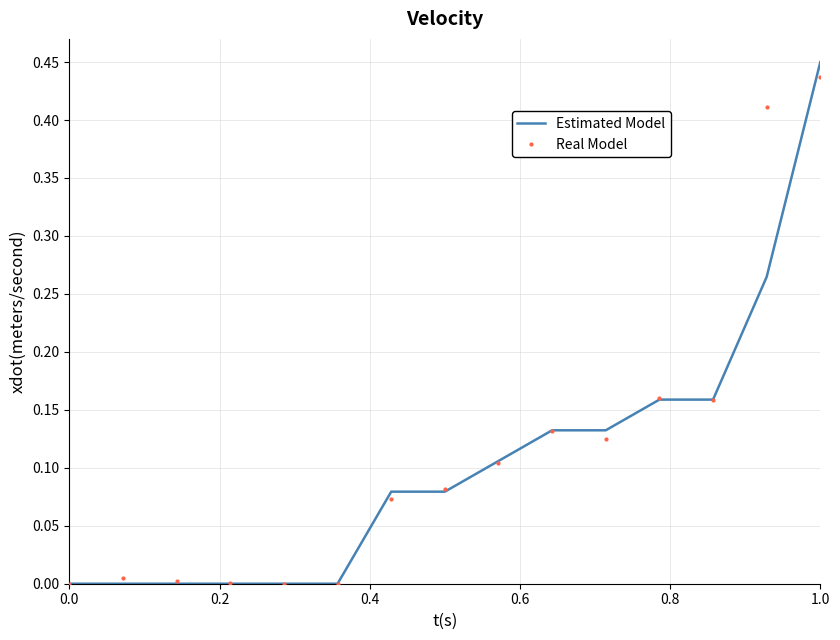

Which series has the largest range (max minus min)?

Estimated Model